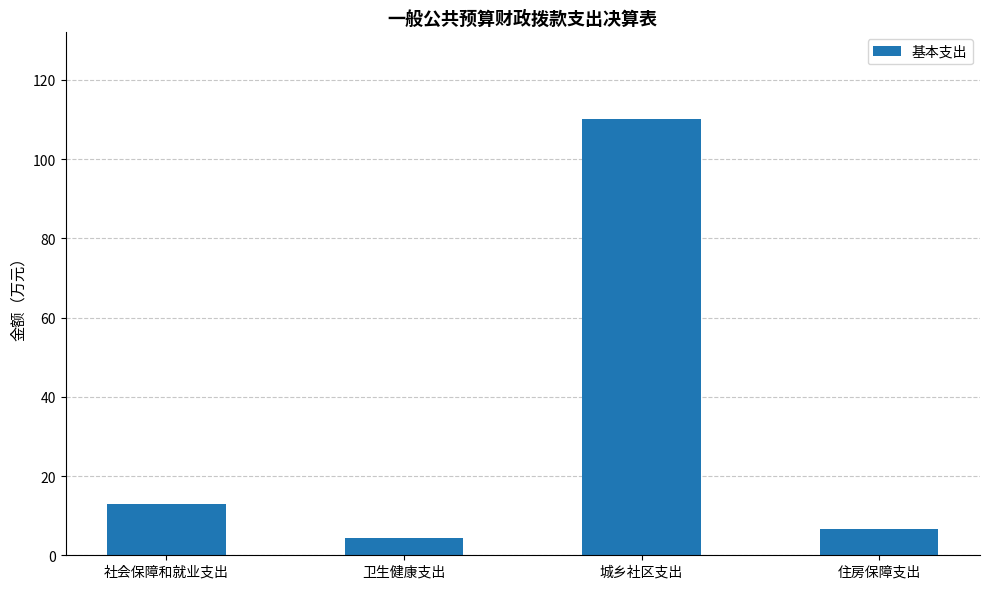

Does the chart contain any negative values?

No